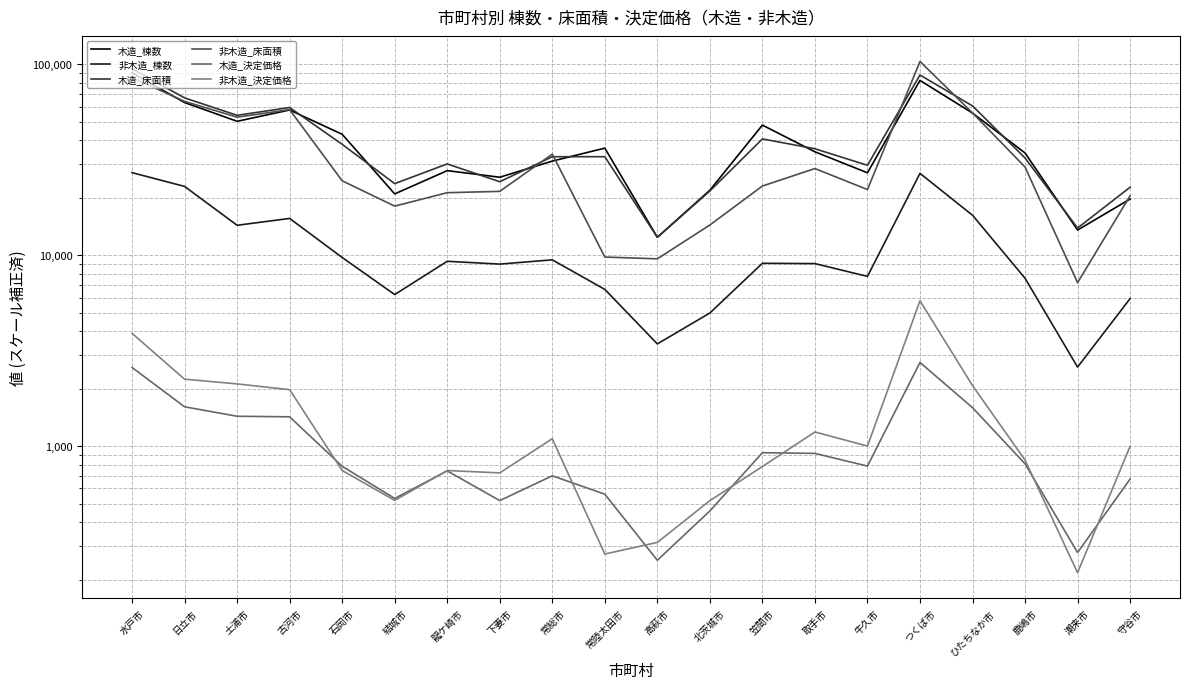

Is the value of 木造_棟数 at 高萩市 greater than the value of 木造_決定価格 at つくば市?

Yes